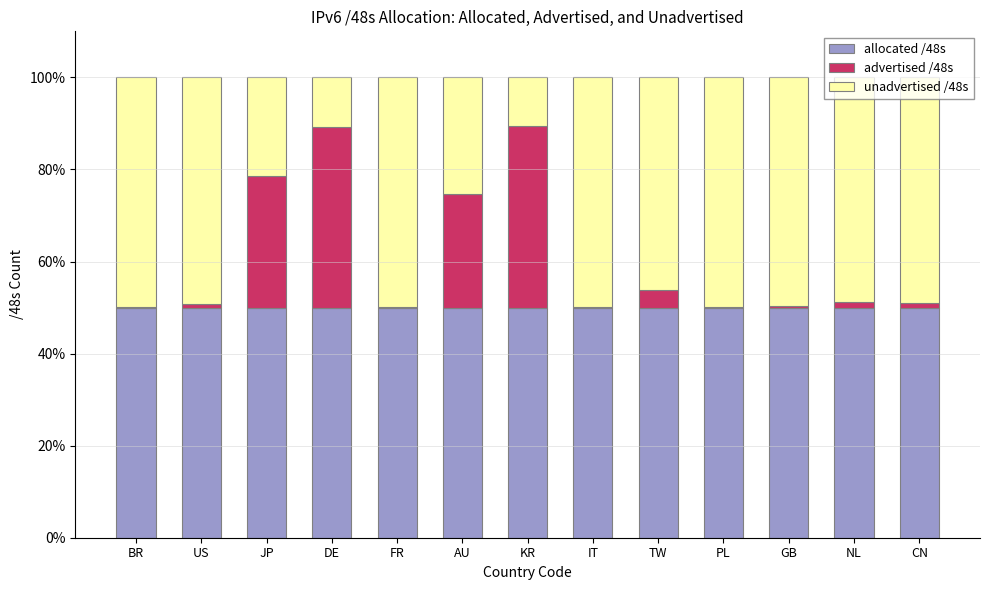

The value of allocated /48s at CN is 77.1. True or false?

False